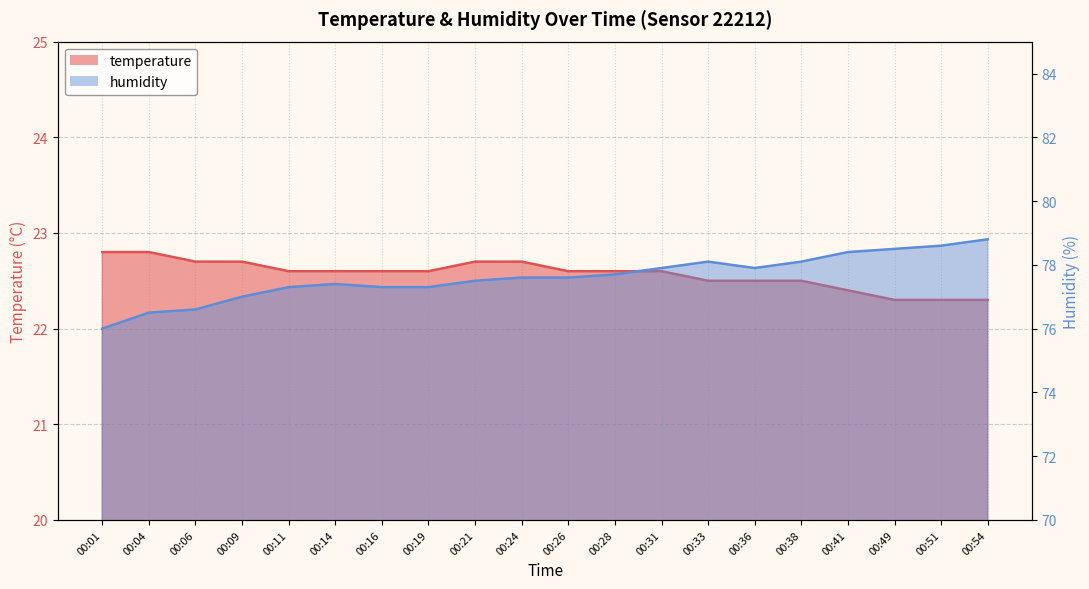

True or false: temperature has more than 2 interior local peaks.

False